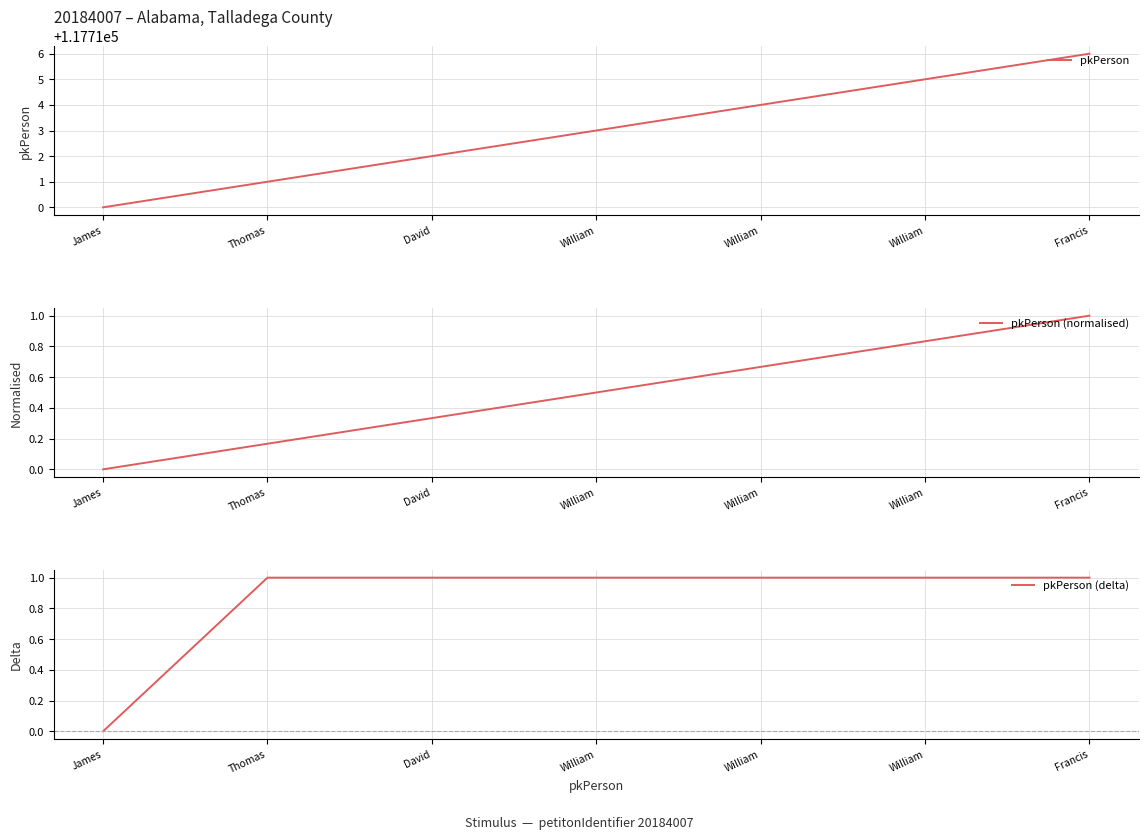

What is the label of the 2nd point from the right?

William